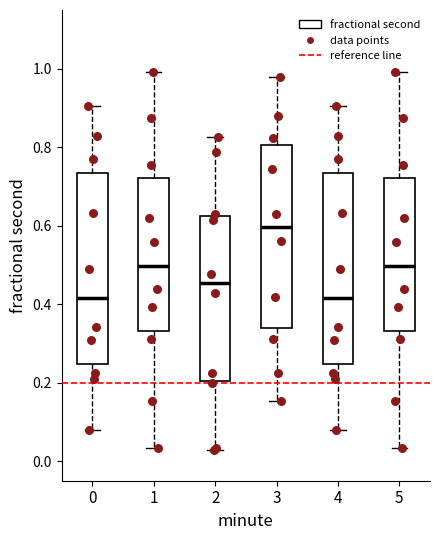

Reading left to right, read every box against the y-axis: the position of its median line, the range the box covers, and the ends of its whiskers. The values are not printed on the chart, so give them approximately, as read against the axis.

0: median 0.42, box 0.24 to 0.74, whiskers 0.08 to 0.90
1: median 0.50, box 0.34 to 0.72, whiskers 0.04 to 1.00
2: median 0.46, box 0.20 to 0.62, whiskers 0.02 to 0.82
3: median 0.60, box 0.34 to 0.80, whiskers 0.16 to 0.98
4: median 0.42, box 0.24 to 0.74, whiskers 0.08 to 0.90
5: median 0.50, box 0.34 to 0.72, whiskers 0.04 to 1.00